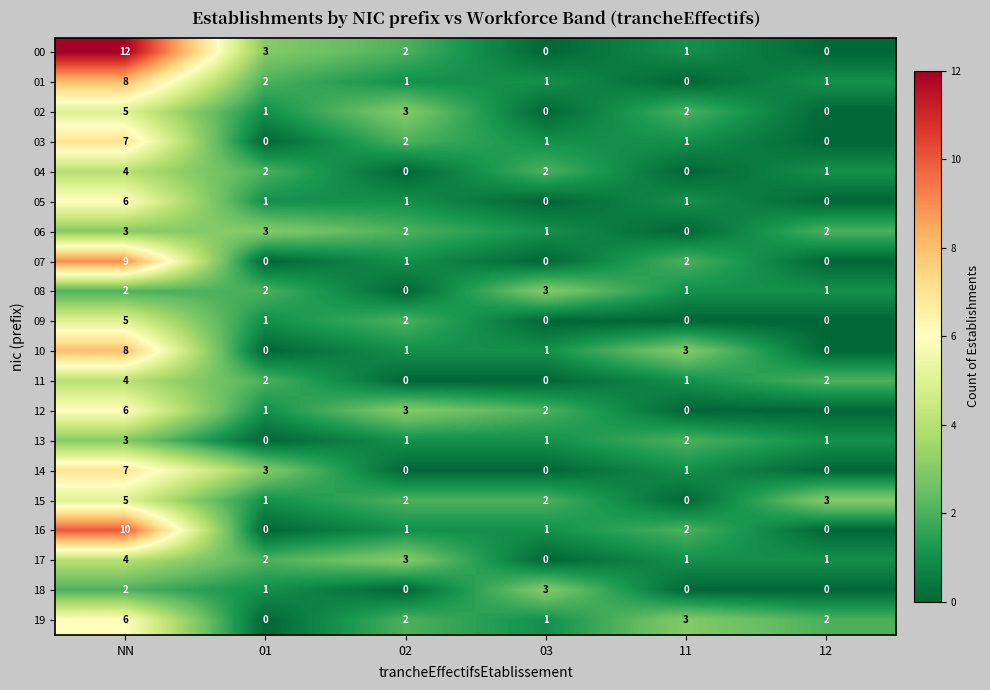

Count the number of data series in this chart.

20